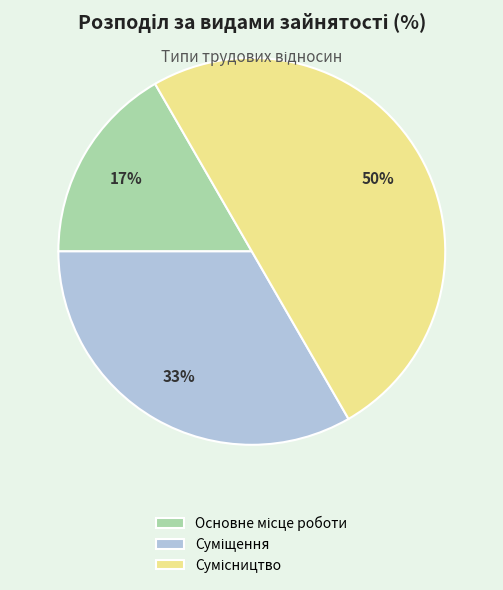

To the nearest percent, what is the average slice percentage?

33%